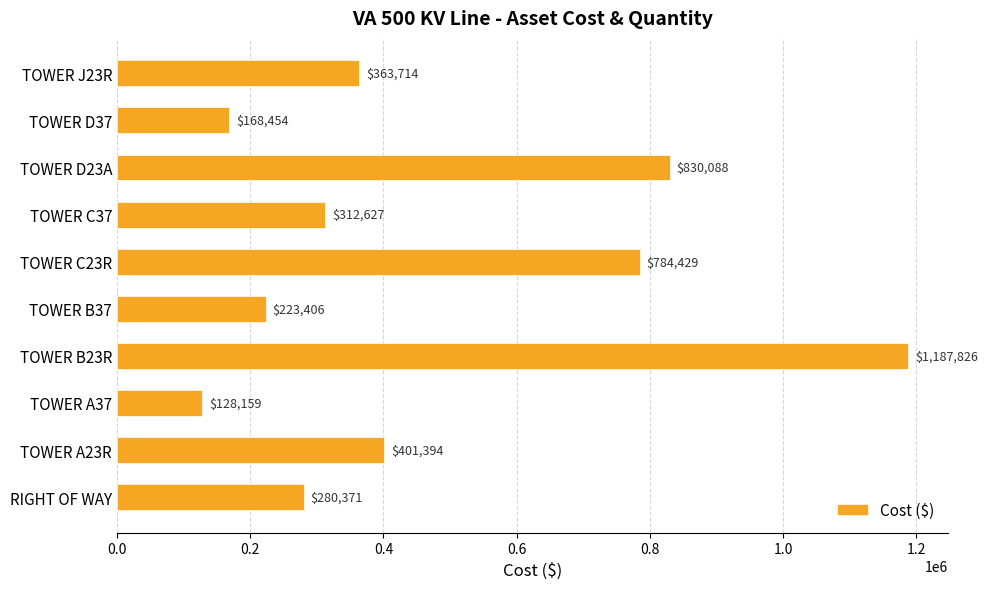

True or false: the data shows 830088.1 at TOWER D23A.

True